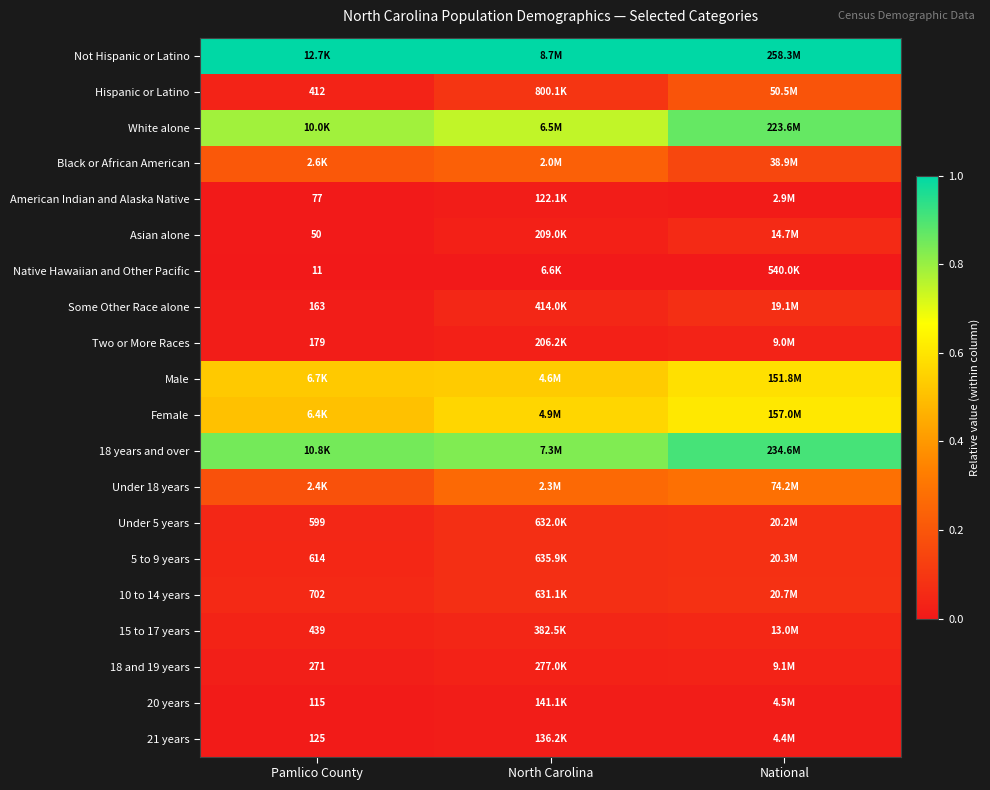

At which label does Asian alone reach its peak?

National